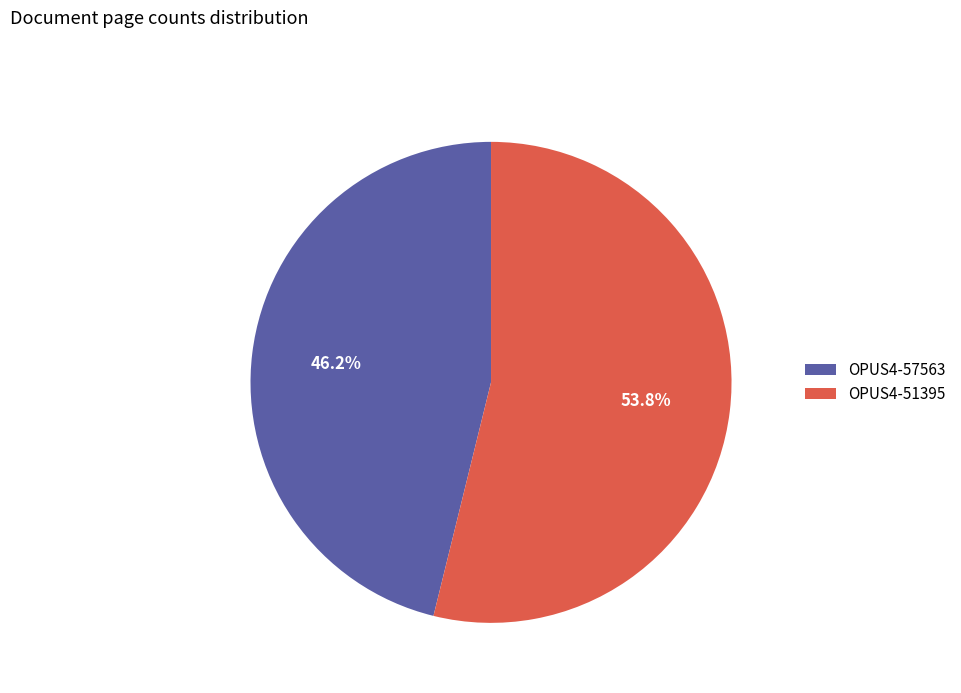

What percentage is the OPUS4-57563 slice, to the nearest percent?

46%